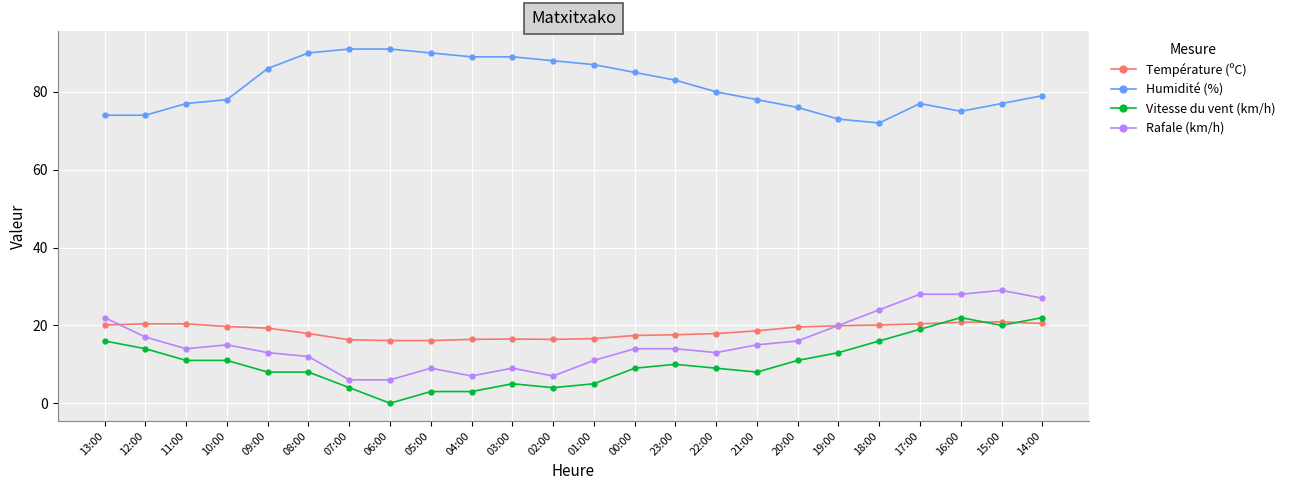

True or false: Rafale (km/h) has a value of 16.1 at 03:00.

False